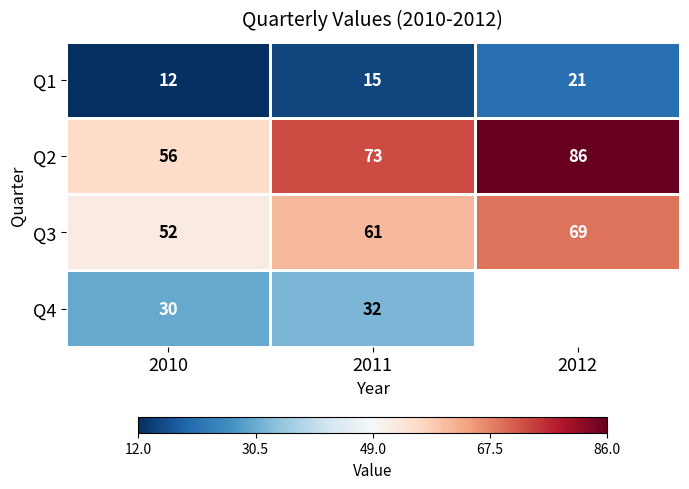

What is the spread (max minus min) of values at 2011?

58